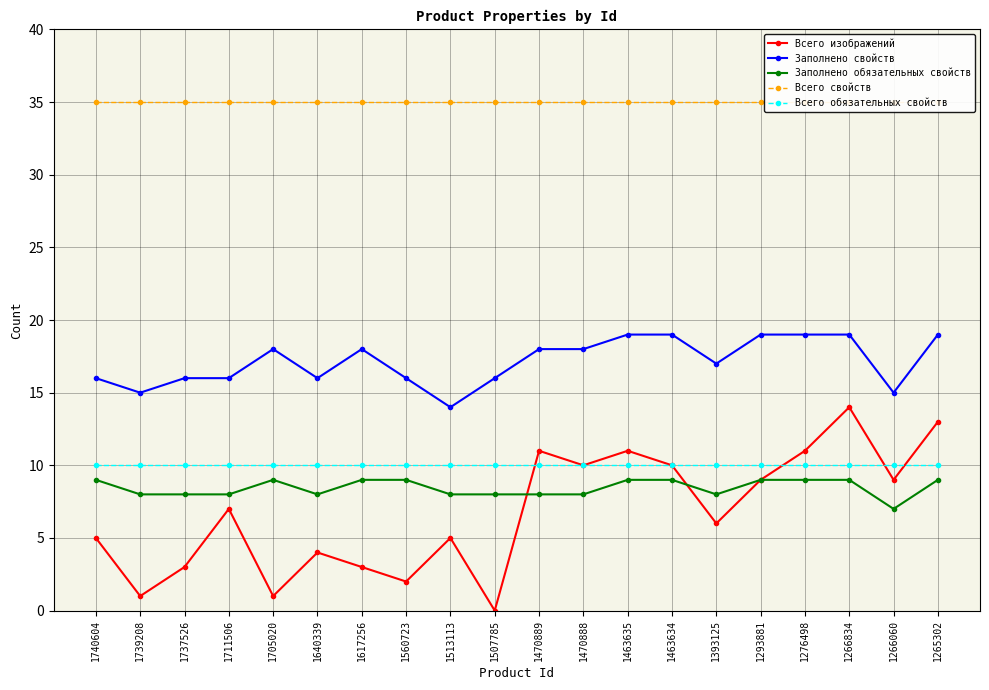

Is this an area chart (filled region under the line)?

No